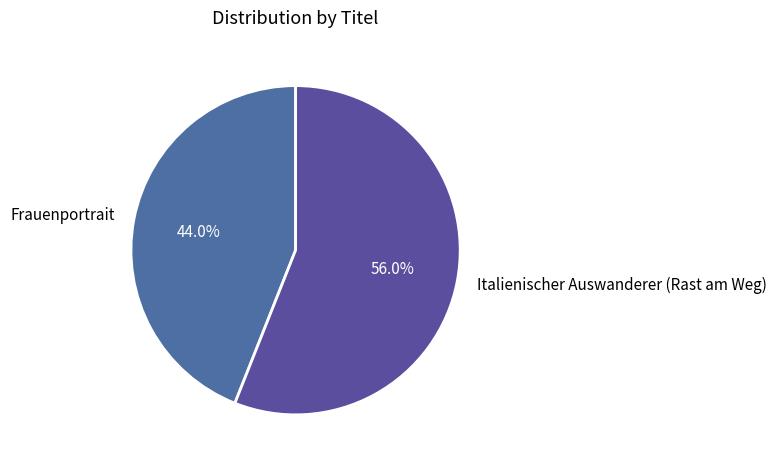

What is the ratio of the value at Italienischer Auswanderer (Rast am Weg) to the value at Frauenportrait?

1.3